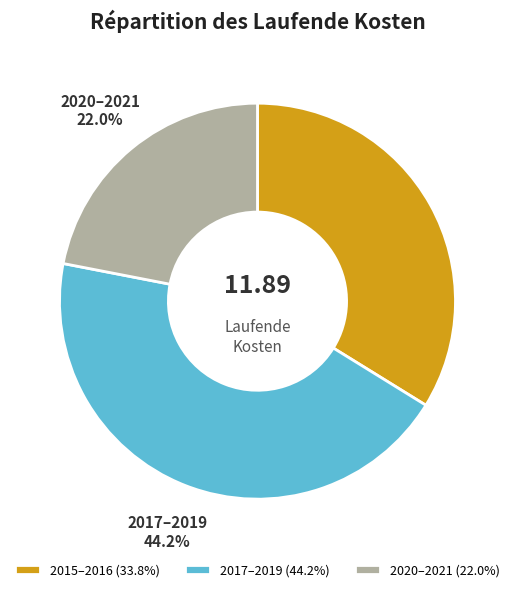

To the nearest percent, what is the difference between the largest and smallest slice percentages?

22%